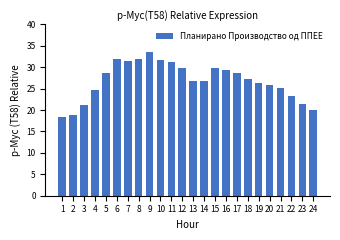

What is the difference between the maximum and second lowest values?

14.9